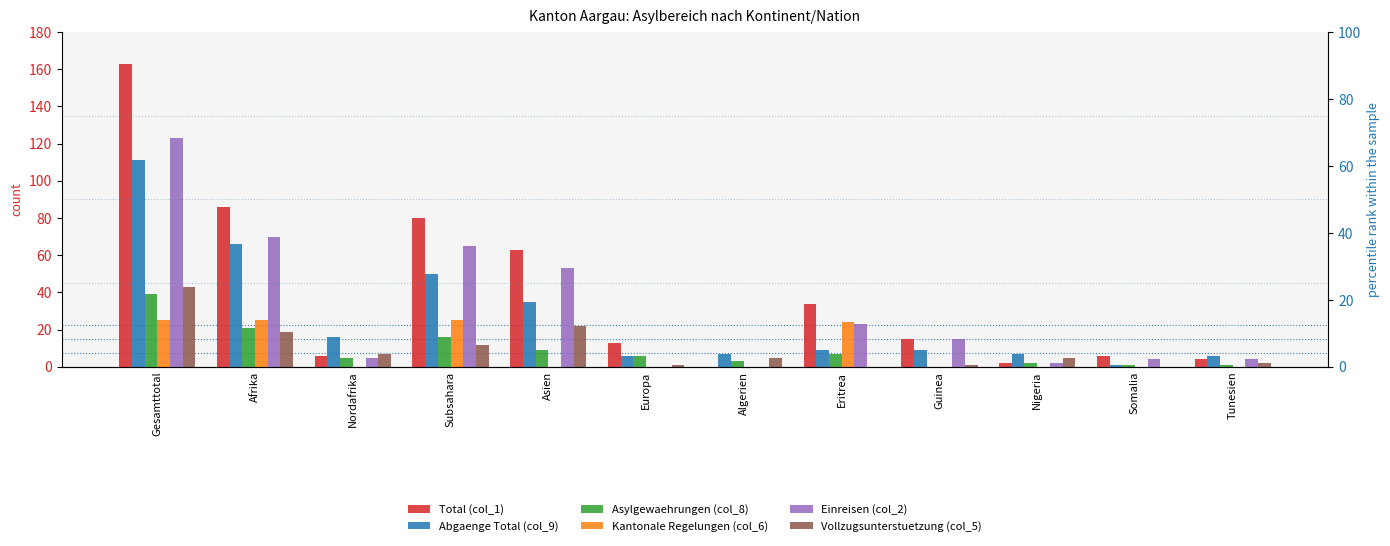

Is it true that Abgaenge Total (col_9) equals 5 at Guinea?

False